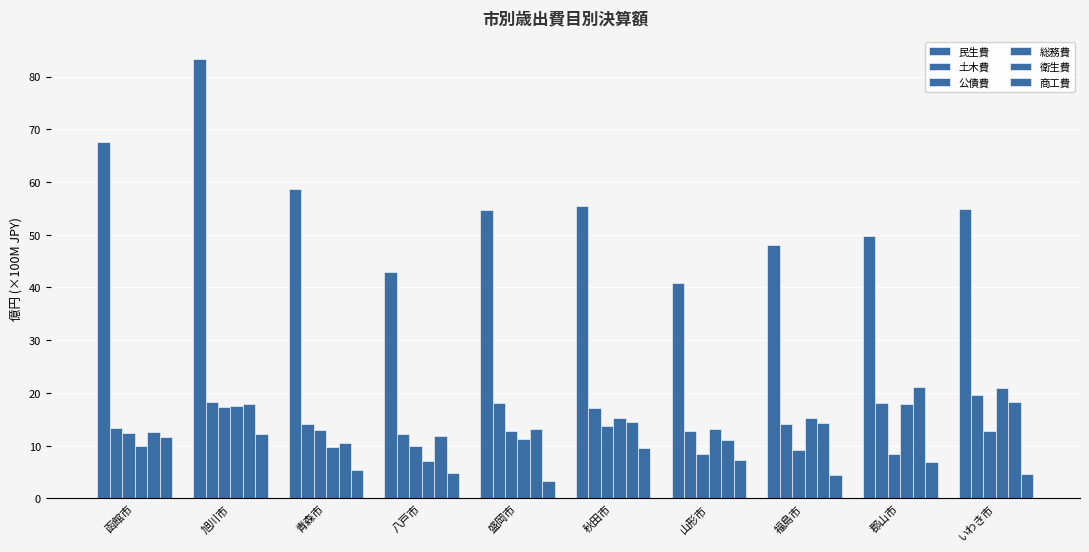

Are the bars horizontal?

No